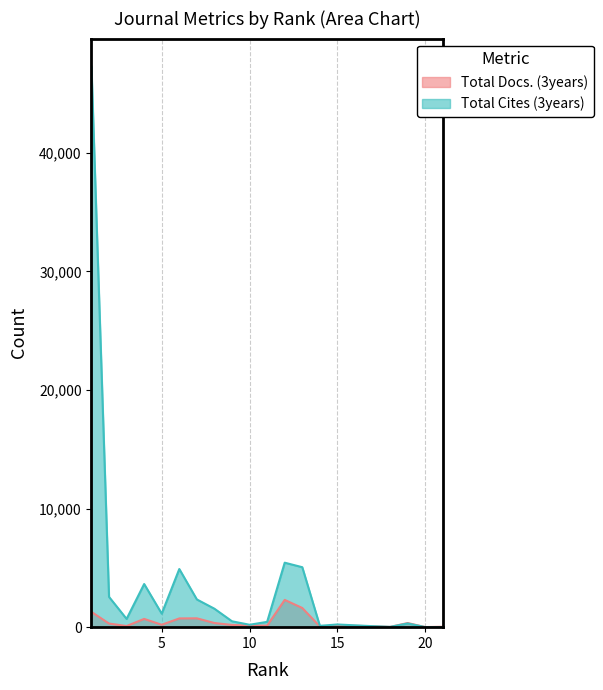

Between 10 and 12, which is larger?

12